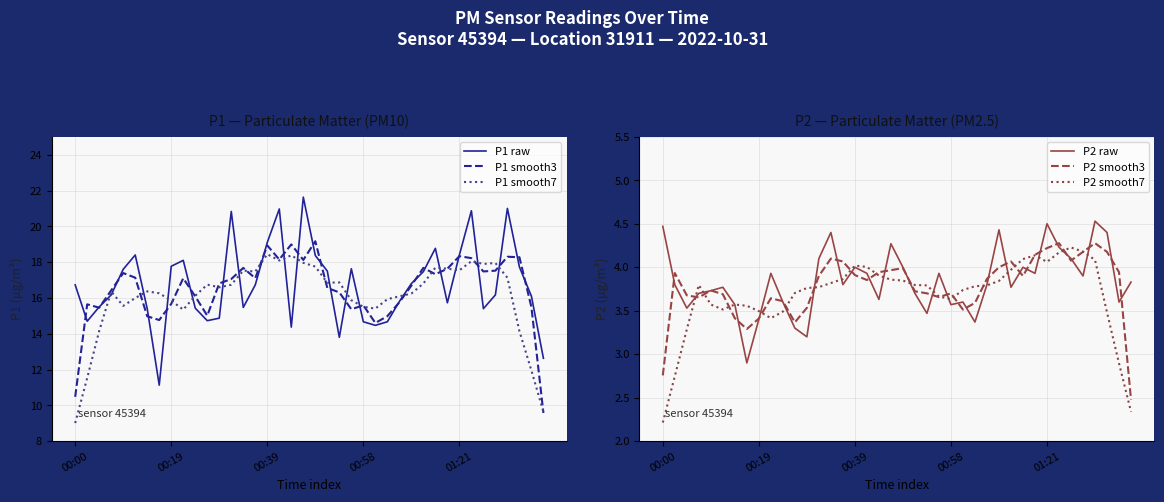

What is the value of the P2 raw point at the 4th from the left?

3.7